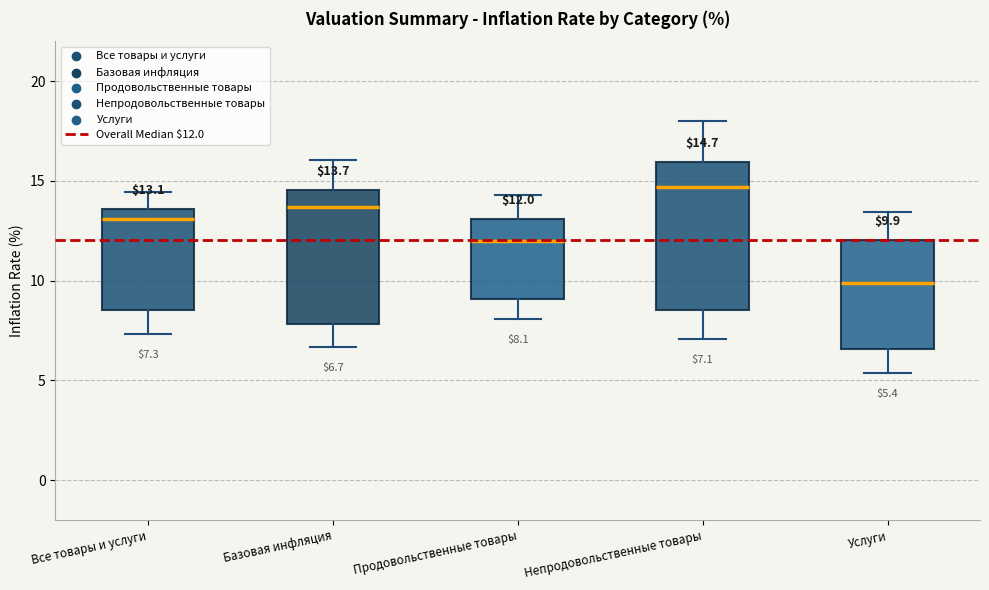

Which box is the tallest, from its lower edge to its upper edge?

Непродовольственные товары